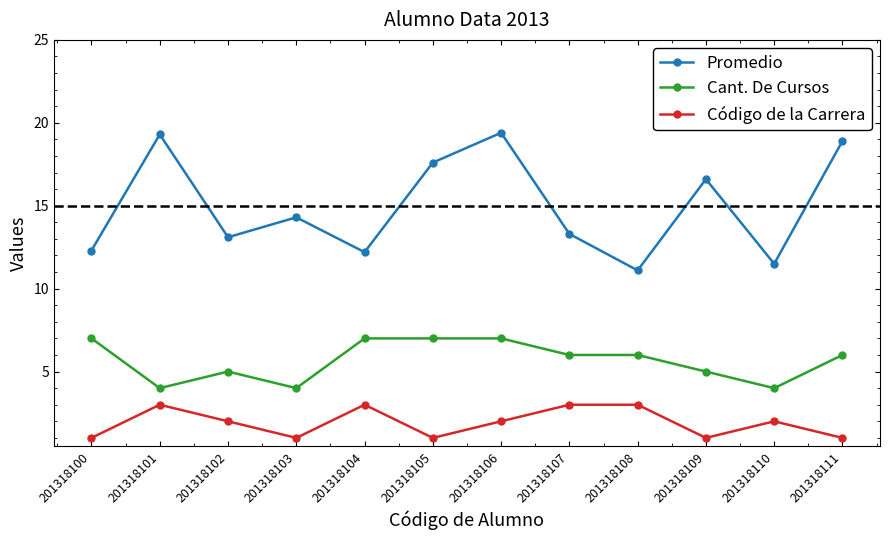

What is the spread (max minus min) of values at 201318107?

10.3